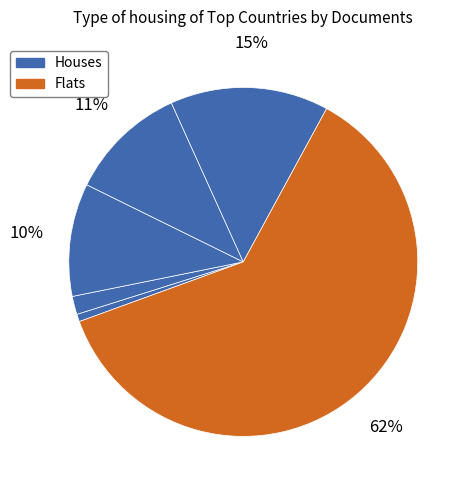

How many segments does this pie chart have?

6